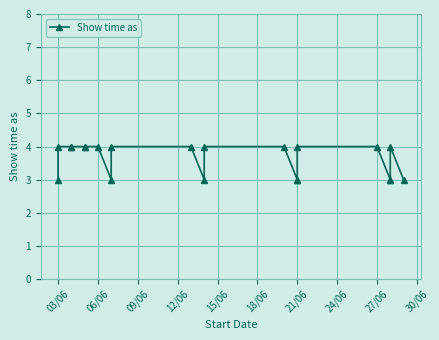

Approximately how many times larger is the value at 03/06 compared to 21/06?

0.8